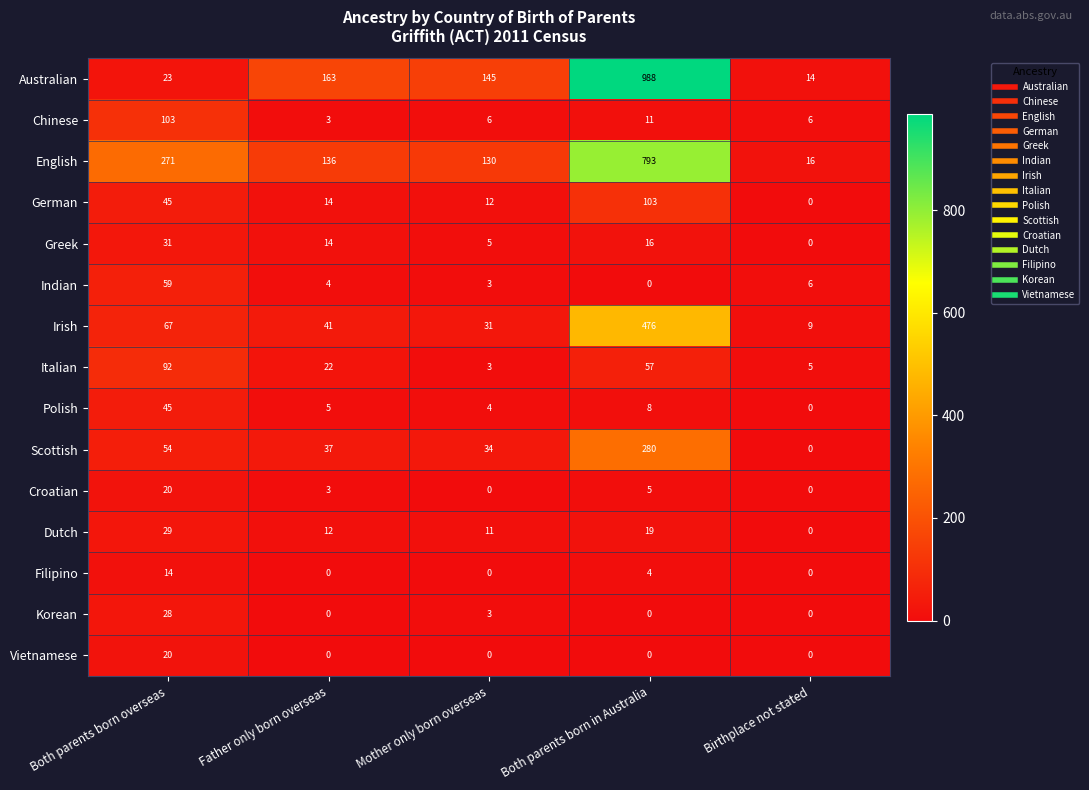

Which series has the largest range (max minus min)?

Australian